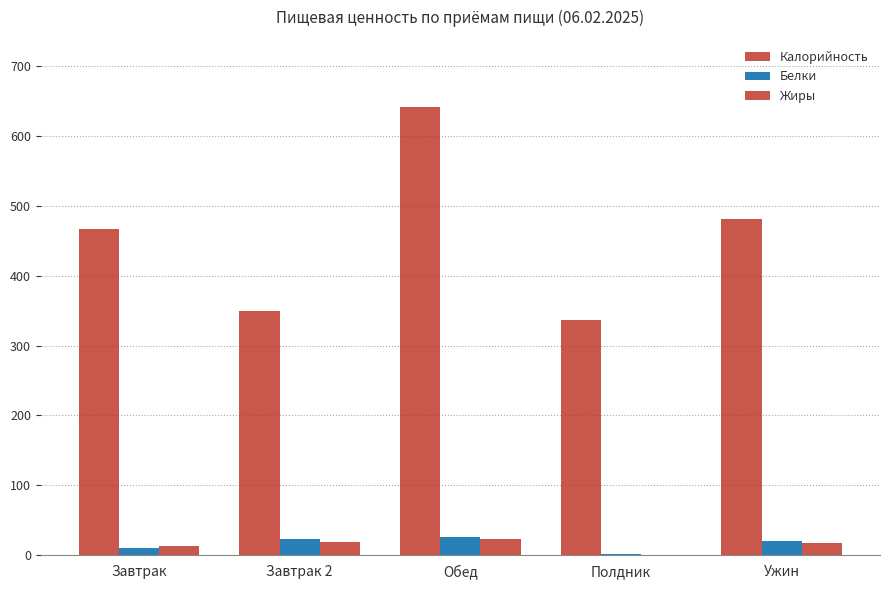

List the labels in order of Калорийность value, largest first.

Обед, Ужин, Завтрак, Завтрак 2, Полдник